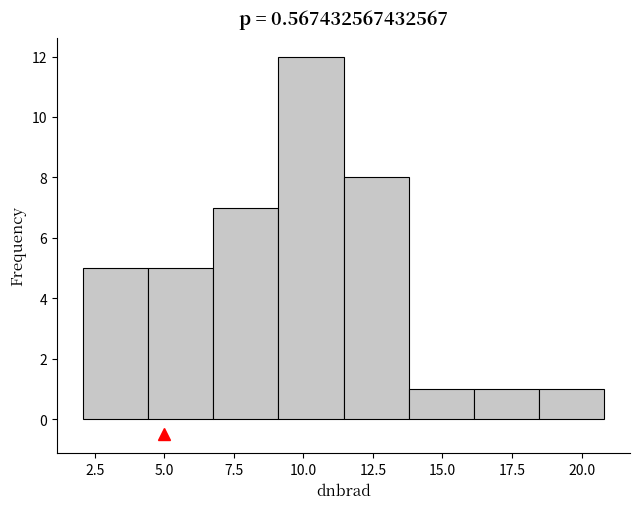

How tall is the bar that spans 16.0 to 18.5 on the x-axis? Neither the bar edges nor the heights are printed on the chart, so give them approximately, as read against the axes.

1